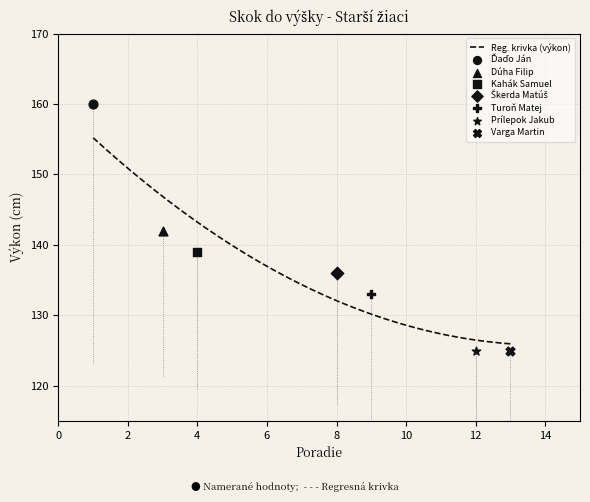

Between Prílepok Jakub and Kahák Samuel, which is larger?

Kahák Samuel